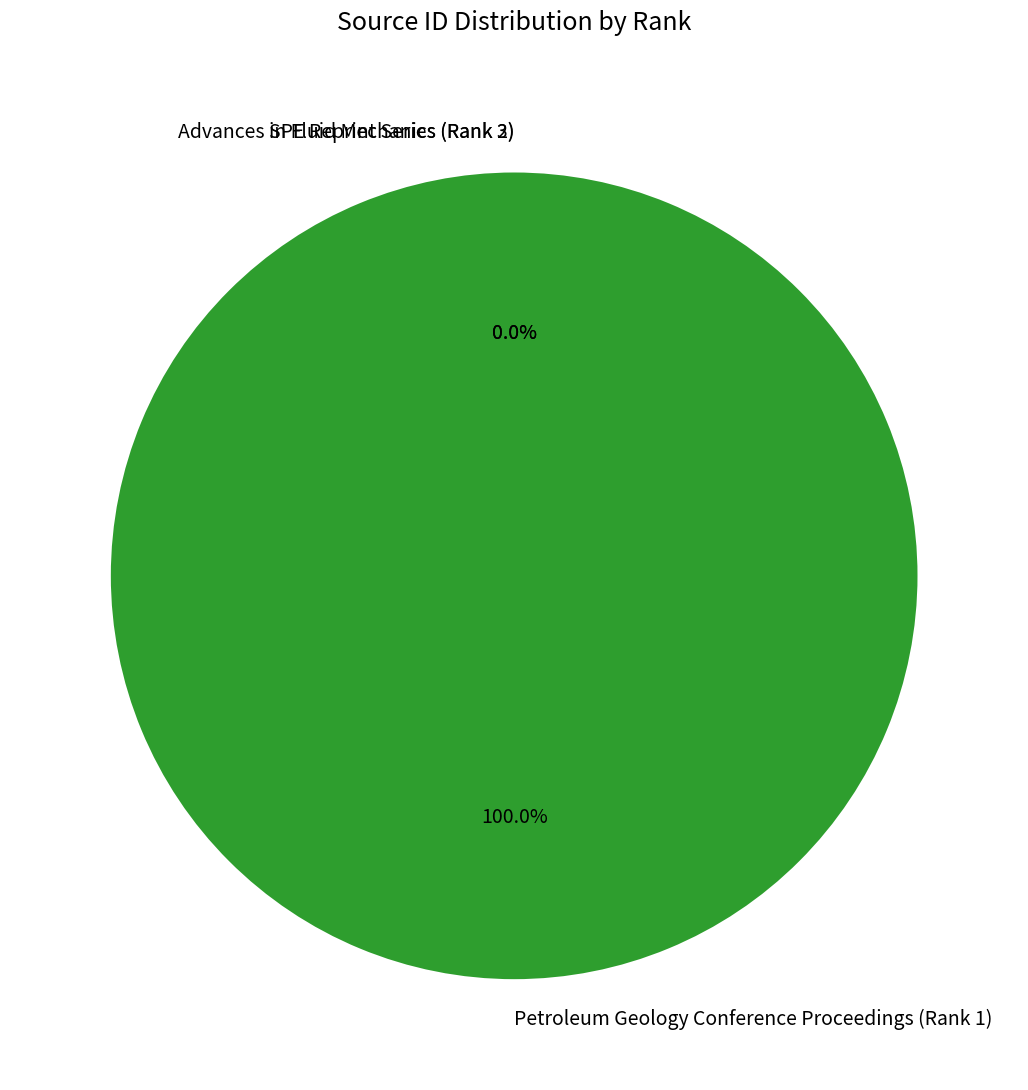

Is there a majority slice in this chart?

Yes